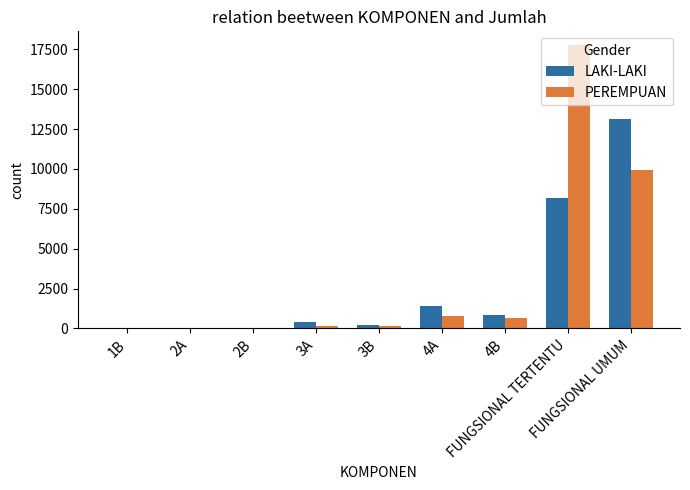

What is the maximum value shown in the chart?

17739